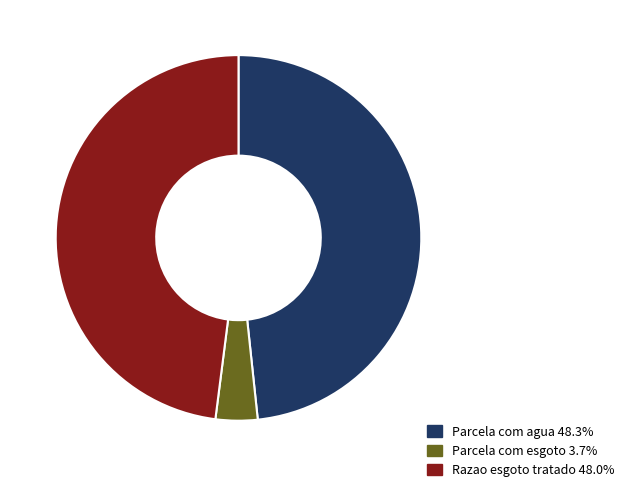

Count the number of slices in the pie.

3